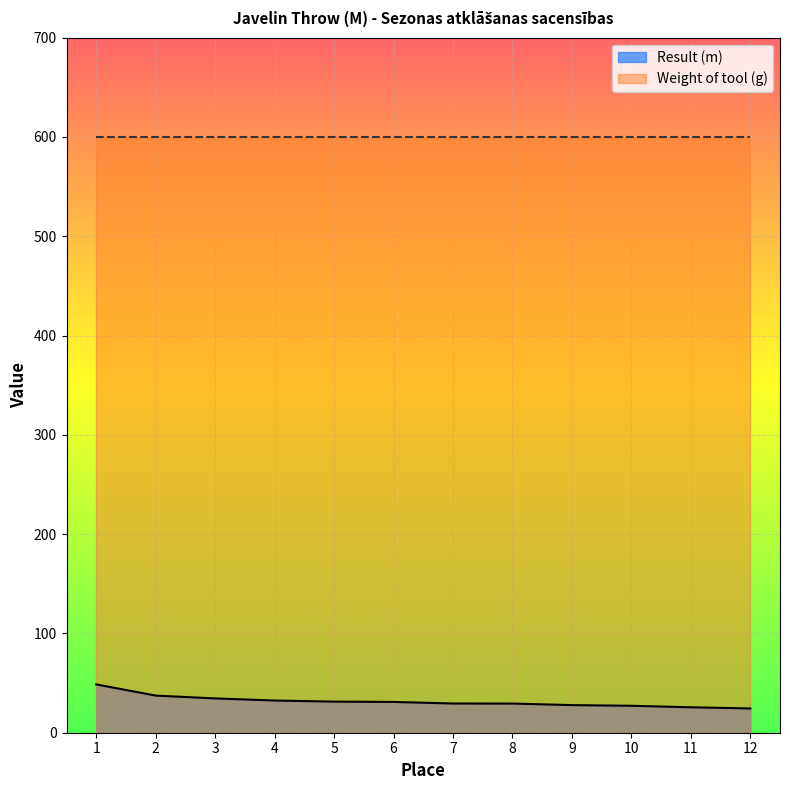

Rank the categories by value from lowest to highest.

12, 11, 10, 9, 8, 7, 6, 5, 4, 3, 2, 1